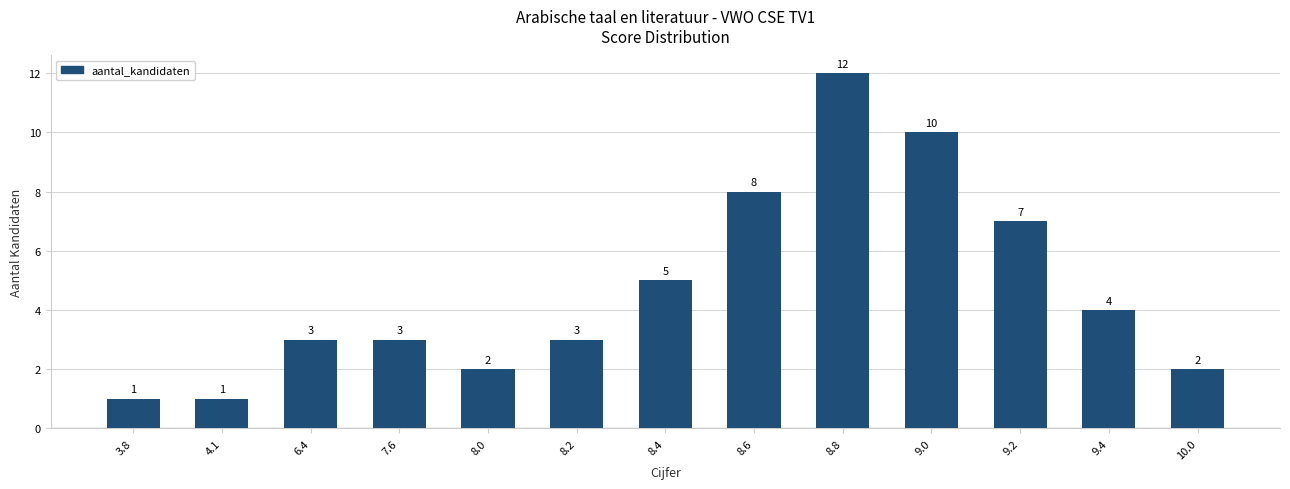

What is the change in value from 8.6 to 8.8?

+4